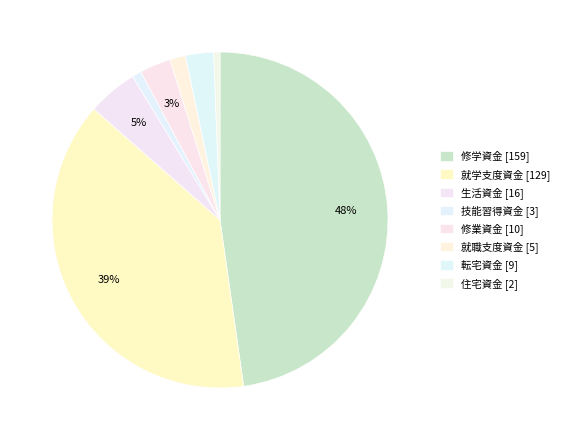

To the nearest percent, what is the difference between the largest and smallest slice percentages?

47%